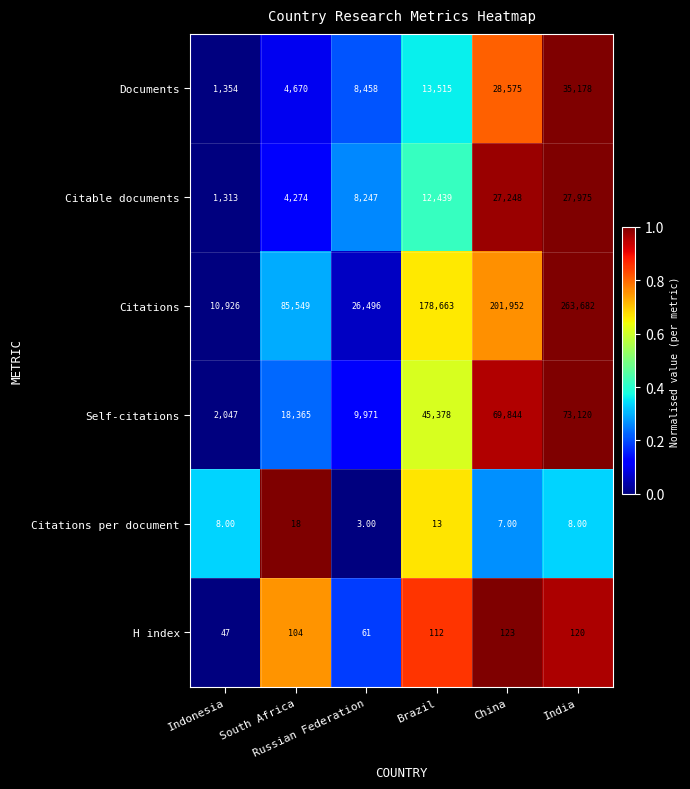

How many values in the H index series are below 112?

3